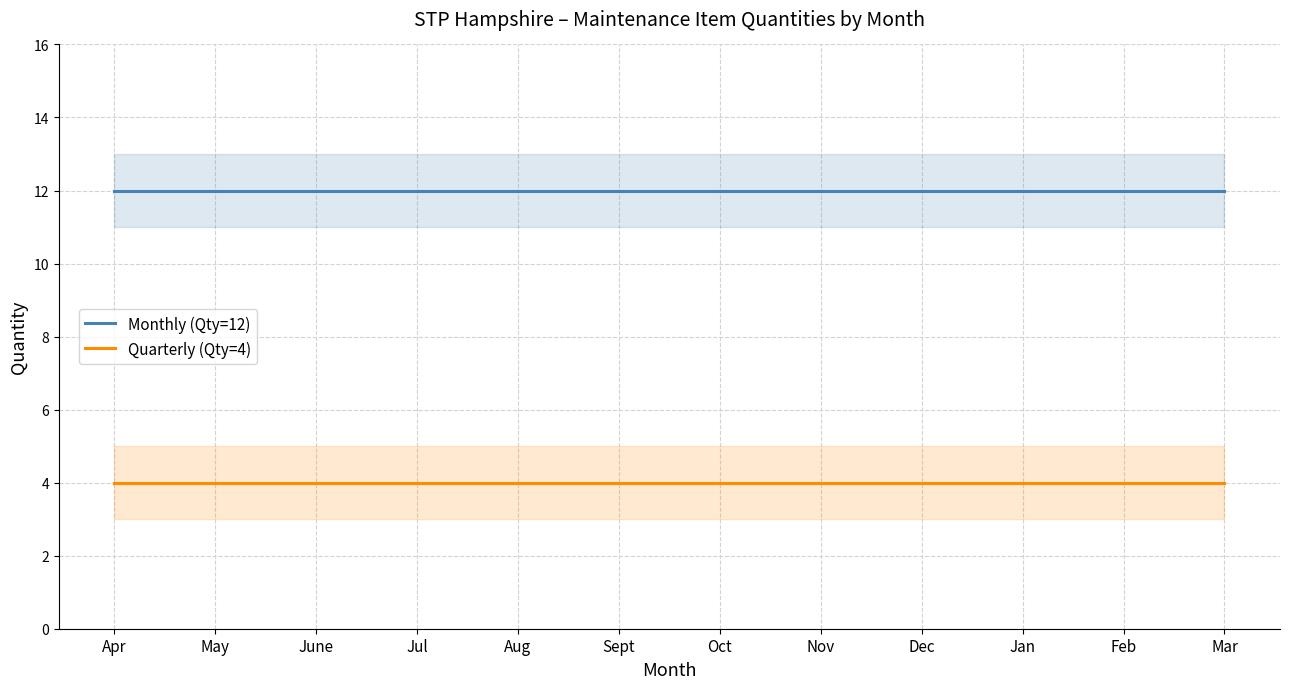

Which series has the widest spread of values?

Monthly (Qty=12)